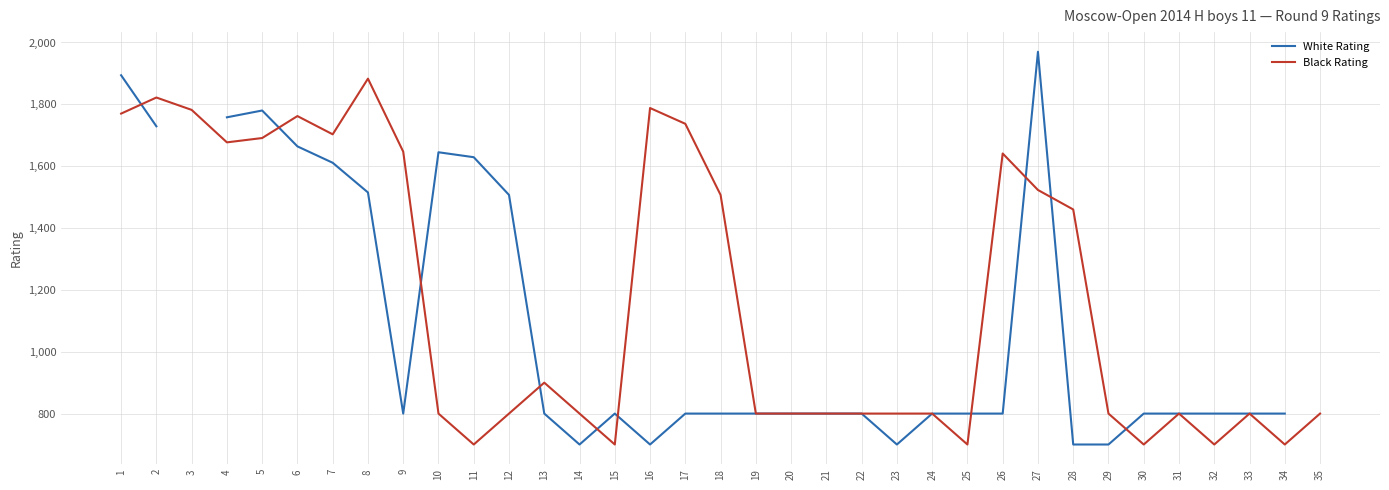

What is the total value across all series at 34?

1500.0